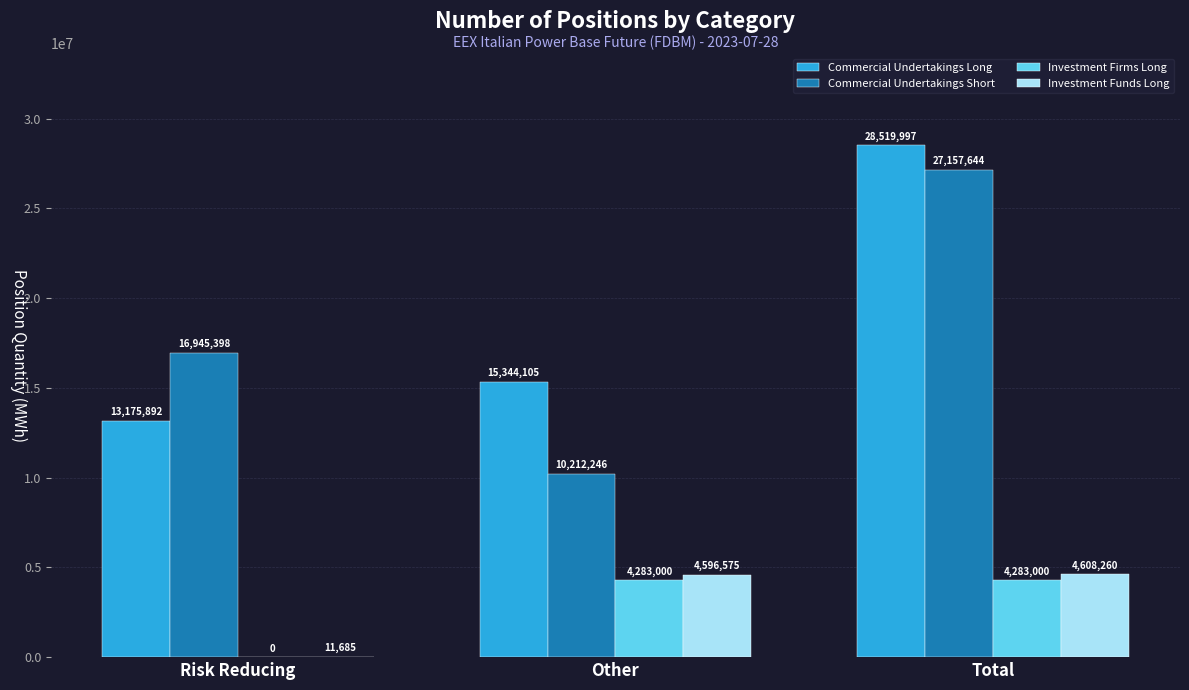

Which category has the highest value in the Commercial Undertakings Long series?

Total